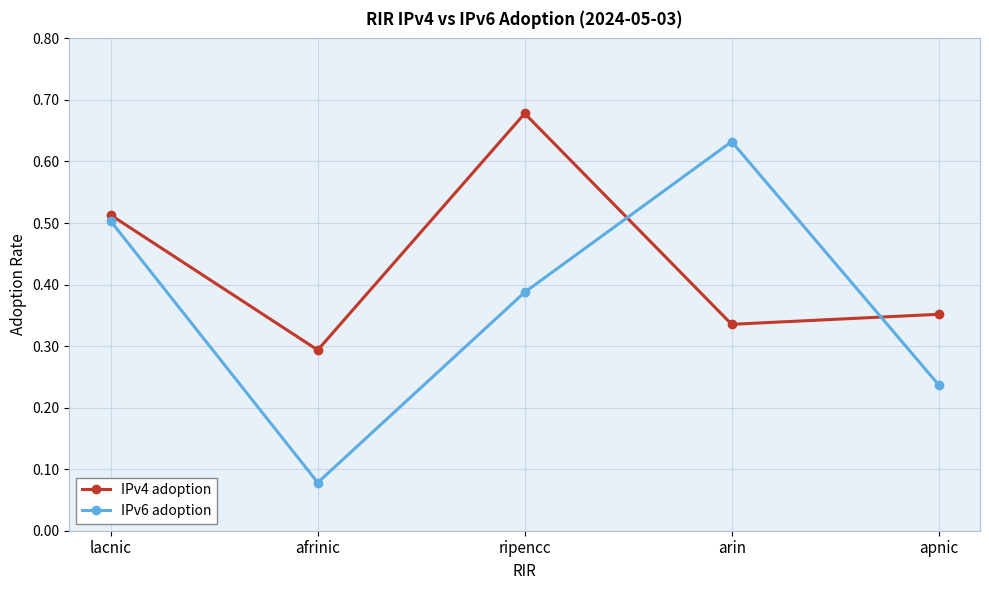

List the series in order of their peak value, highest first.

IPv4 adoption, IPv6 adoption